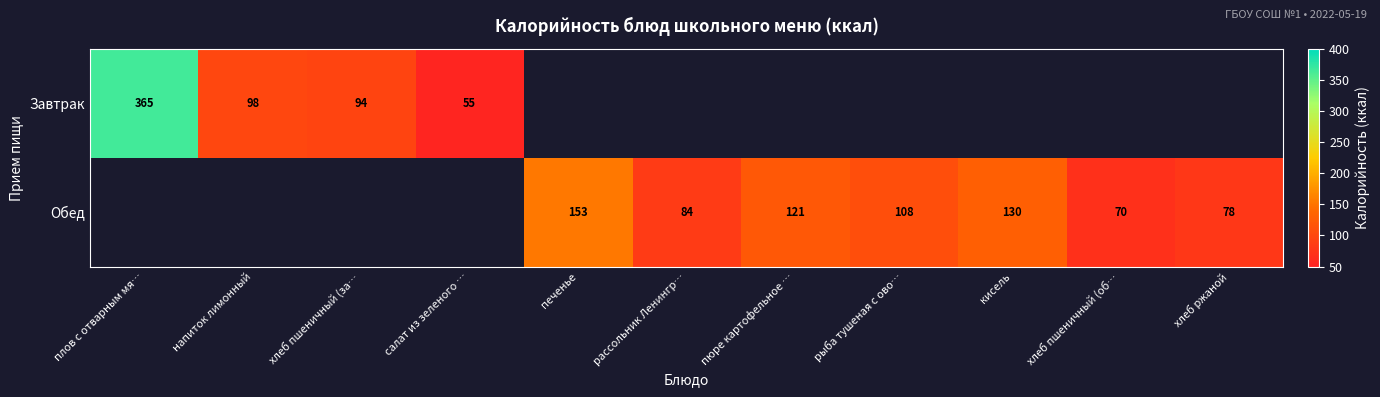

The value of Обед at рассольник Ленингр… is 32. True or false?

False